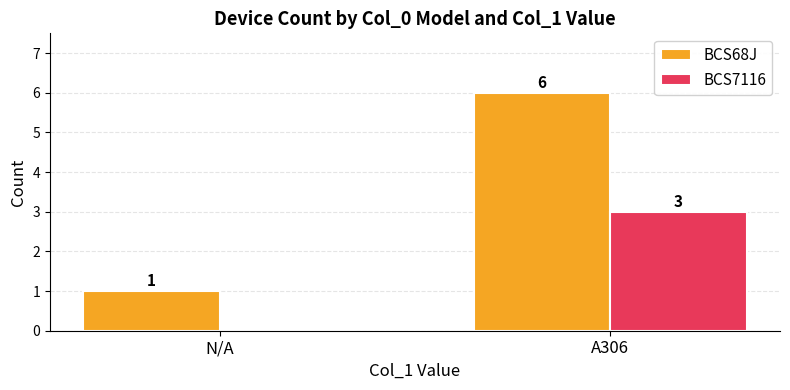

What is the sum of all BCS7116 values?

3